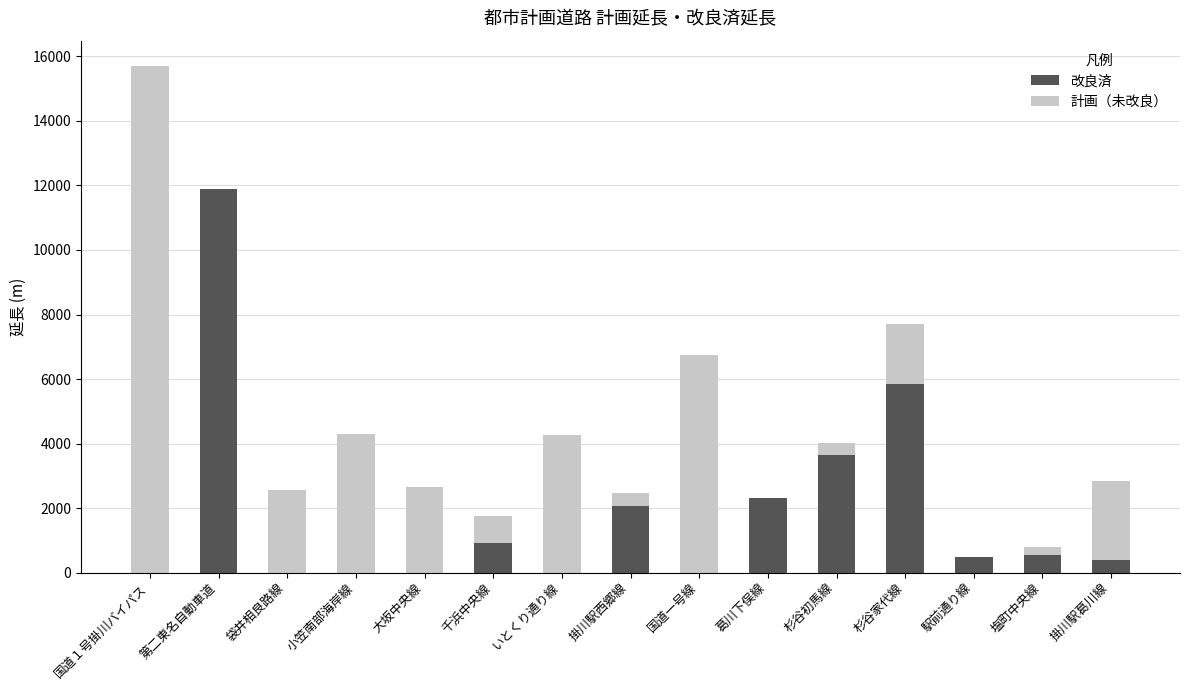

At which label does 改良済 reach its peak?

第二東名自動車道